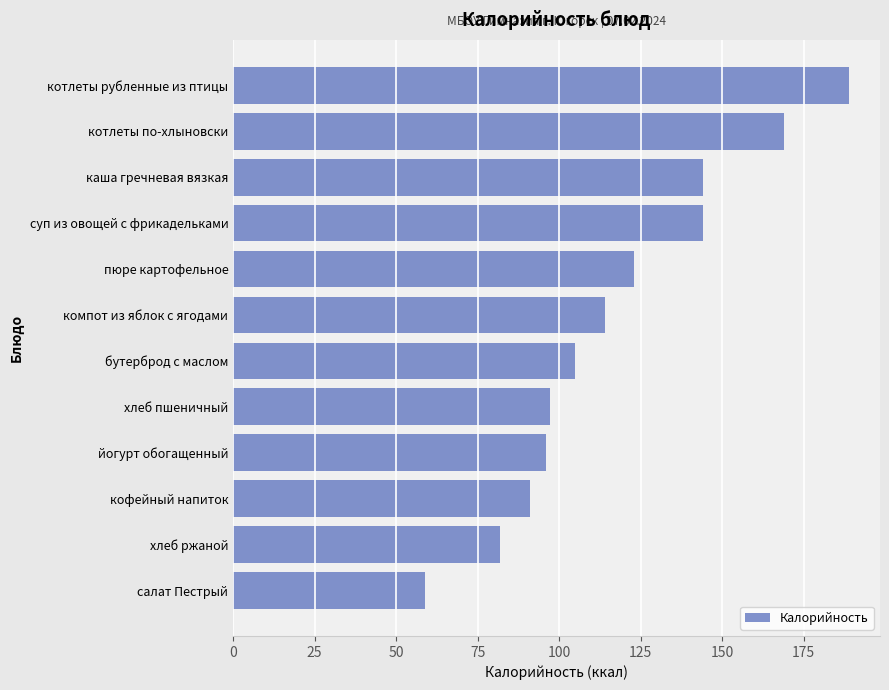

True or false: the data shows 96.0 at йогурт обогащенный.

True